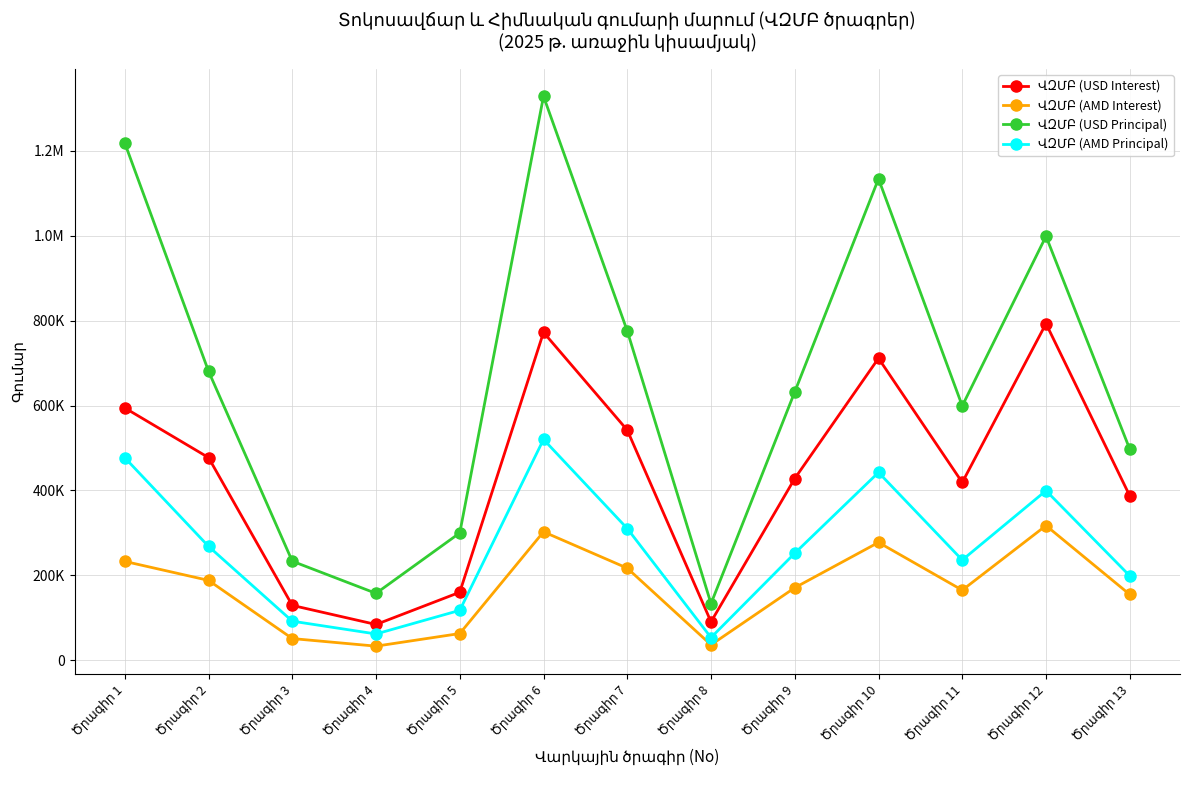

The ՎԶՄԲ (AMD Principal) series shows 310110.9 at Ծրագիր 7. True or false?

True